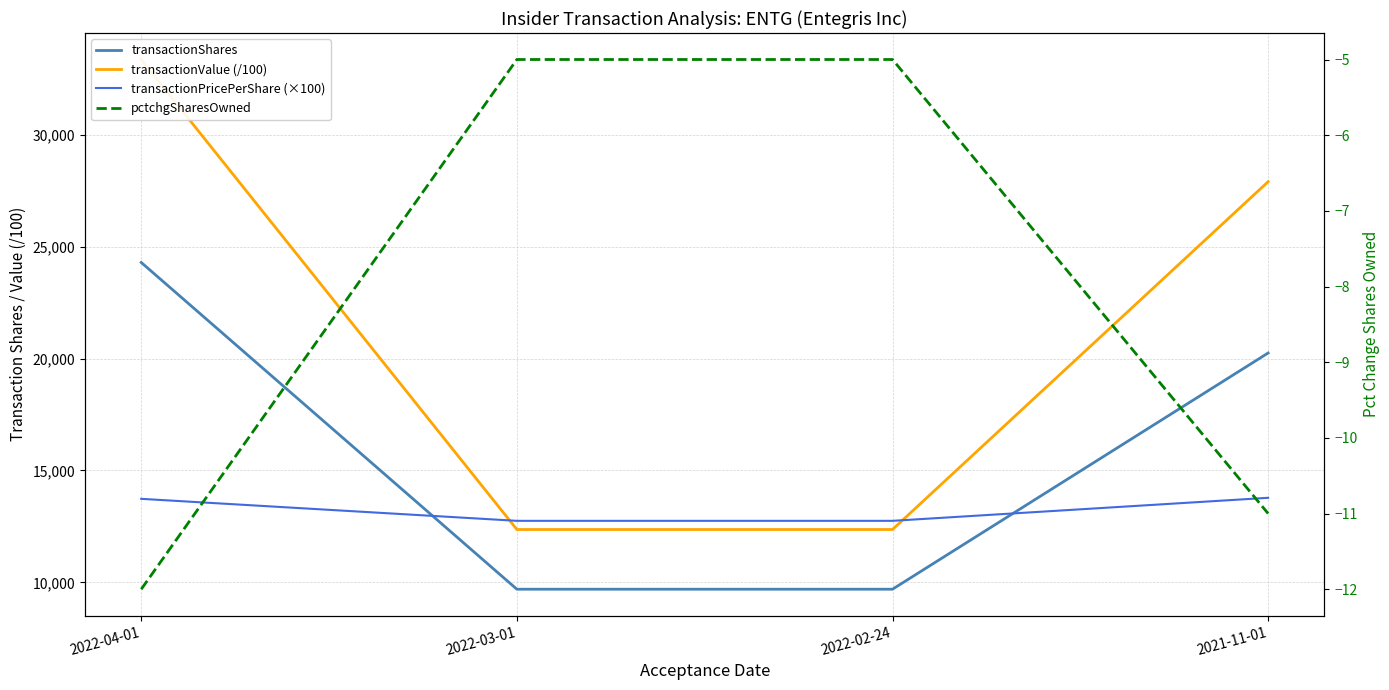

What is the spread (max minus min) of values at 2022-03-01?

12754.9